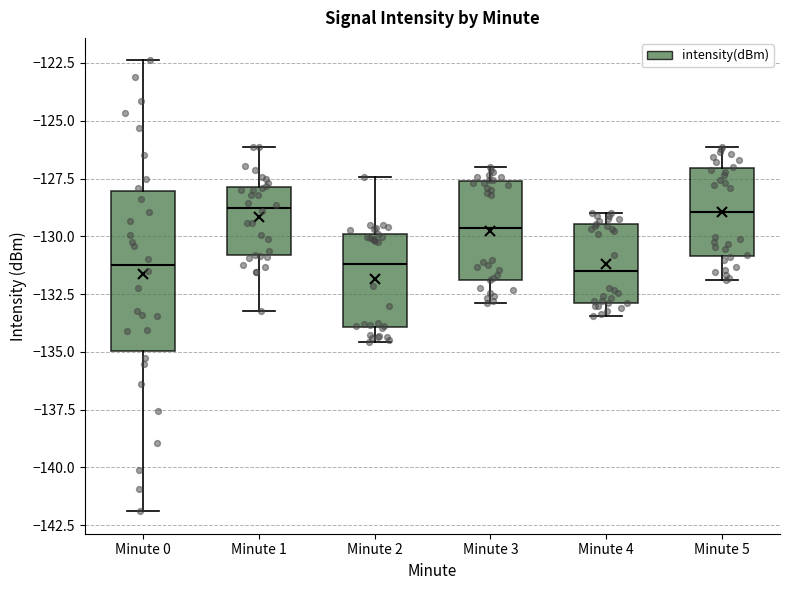

Reading left to right, transcribe this box plot: for each box, give where its median line is, the range the box spans, and where its two whiskers end, as read against the y-axis. The values are not printed on the chart, so give them approximately, as read against the axis.

Minute 0: median -131.5, box -135.0 to -128.0, whiskers -142.0 to -122.5
Minute 1: median -129.0, box -131.0 to -128.0, whiskers -133.0 to -126.0
Minute 2: median -131.0, box -134.0 to -130.0, whiskers -134.5 to -127.5
Minute 3: median -129.5, box -132.0 to -127.5, whiskers -133.0 to -127.0
Minute 4: median -131.5, box -133.0 to -129.5, whiskers -133.5 to -129.0
Minute 5: median -129.0, box -131.0 to -127.0, whiskers -132.0 to -126.0